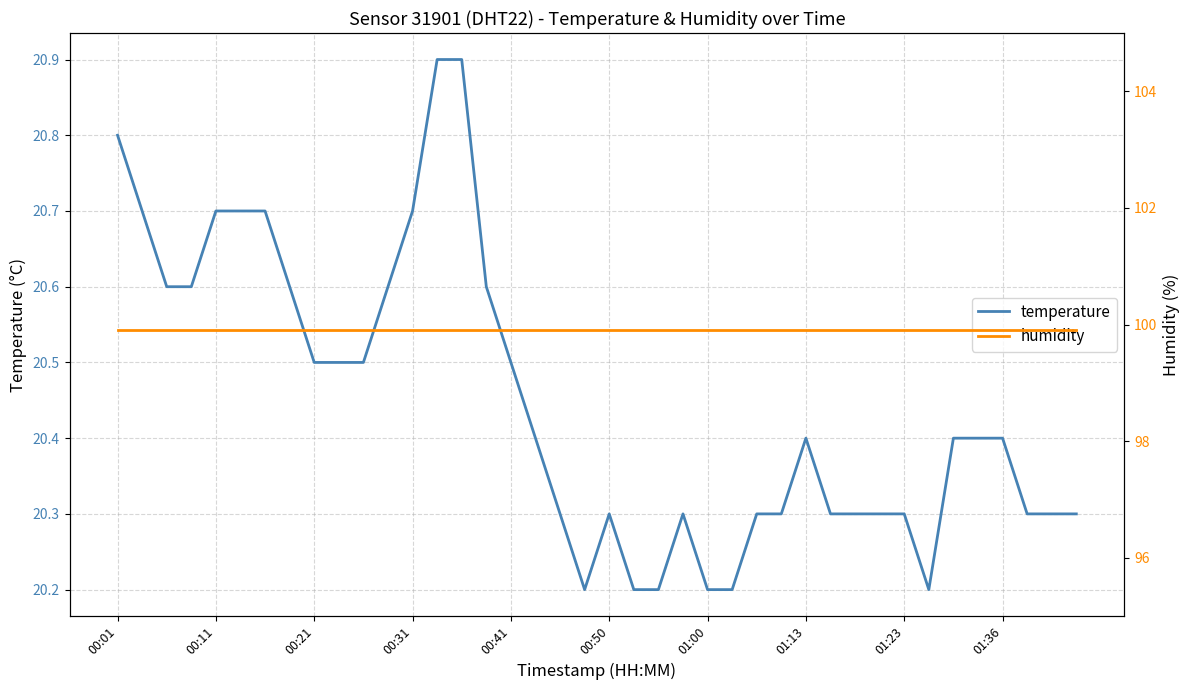

True or false: temperature and humidity cross at least once.

False